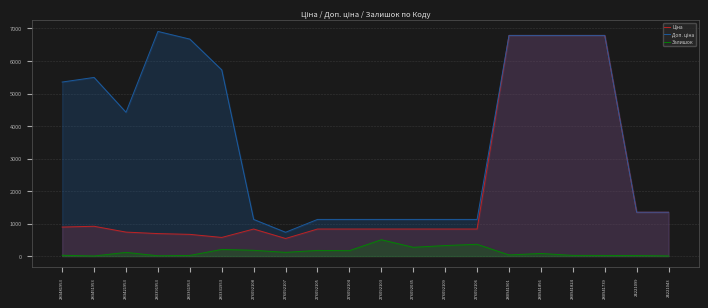

The Доп. ціна series shows 732.0 at 276092107. True or false?

True